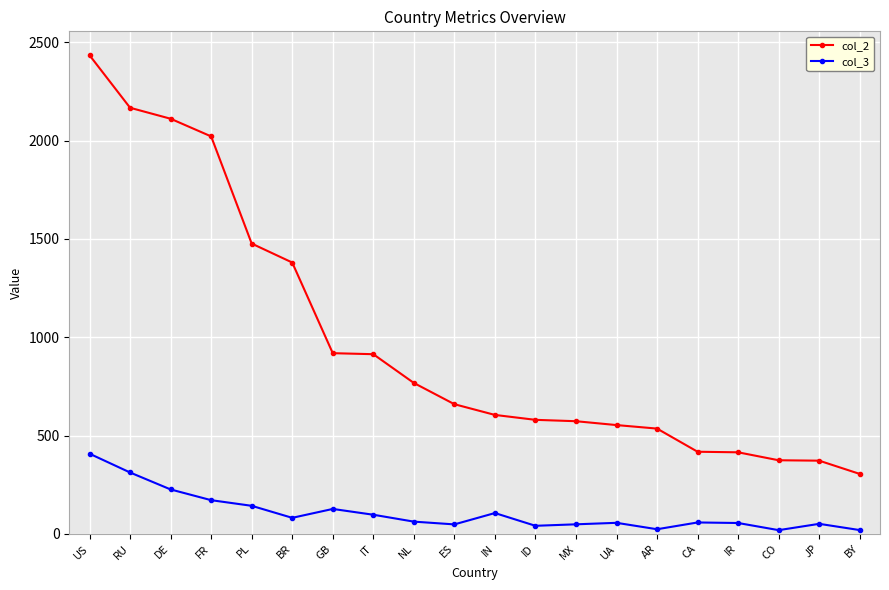

How many lines are shown in the chart?

2